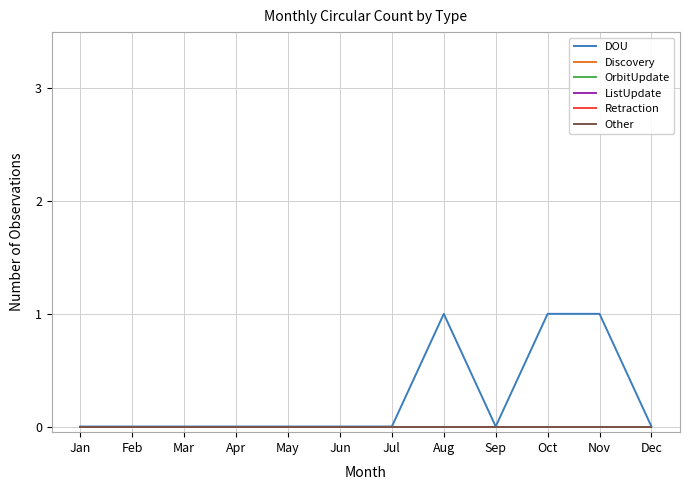

Does the chart display data point markers on the line(s)?

No